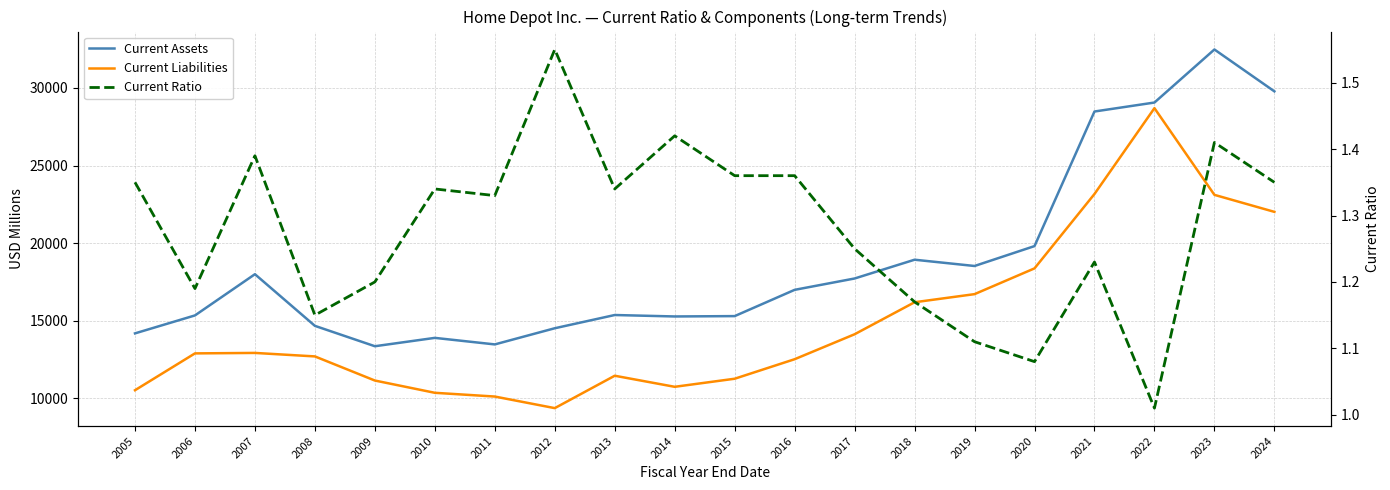

Rank the series by their maximum value, from highest to lowest.

Current Assets, Current Liabilities, Current Ratio